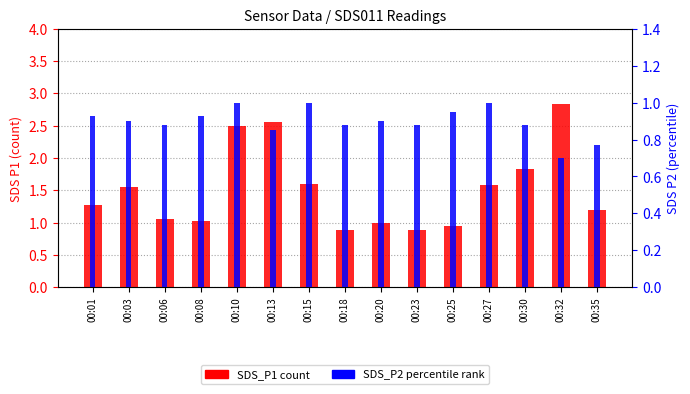

What is the minimum value shown in the chart?

0.7